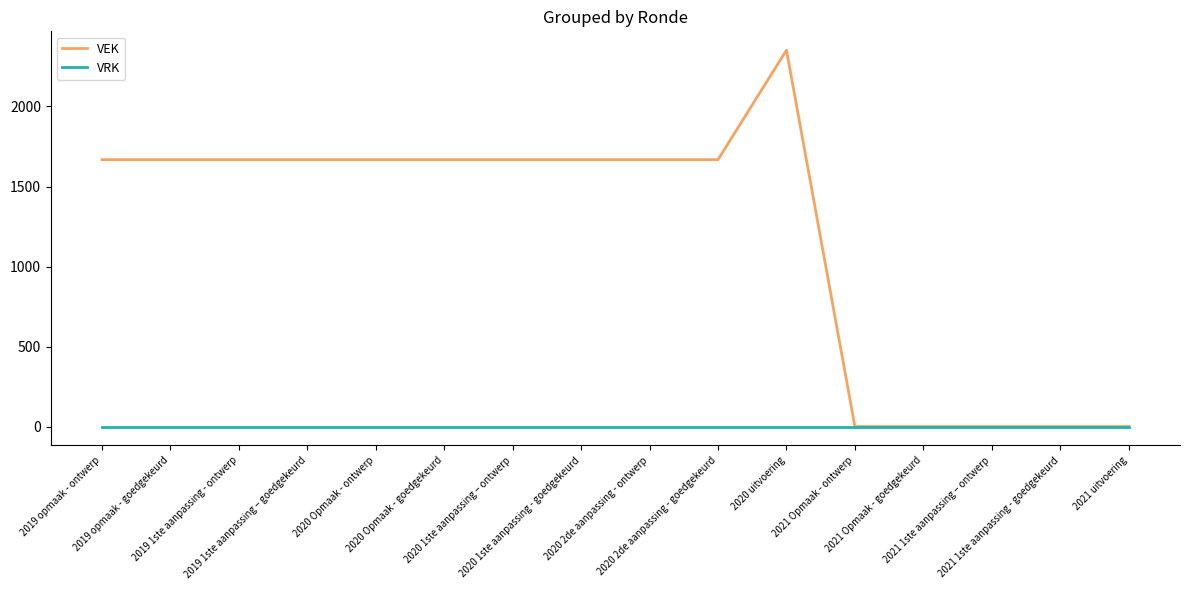

At how many categories does at least one series exceed 1218?

11